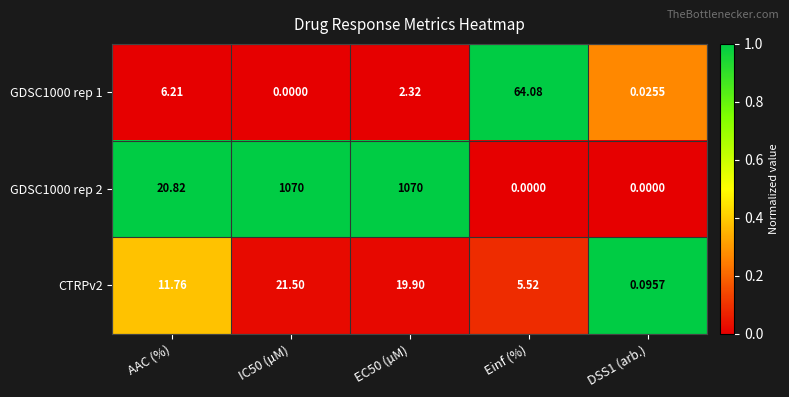

Rank the series by their maximum value, from lowest to highest.

CTRPv2, GDSC1000 rep 1, GDSC1000 rep 2